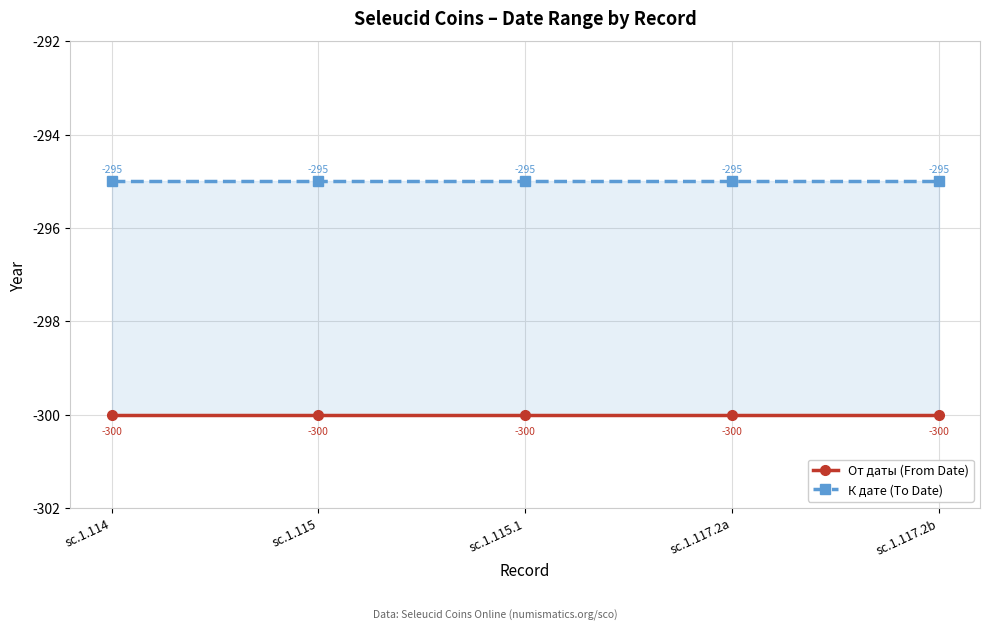

What is the value of the К дате (To Date) point at the 3rd from the left?

-295